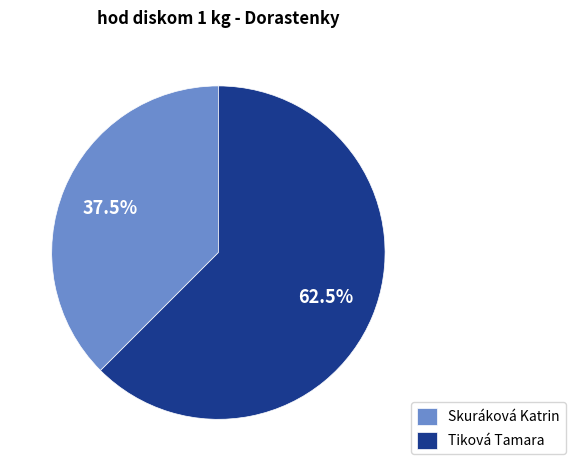

Which has a higher value, Skuráková Katrin or Tiková Tamara?

Tiková Tamara